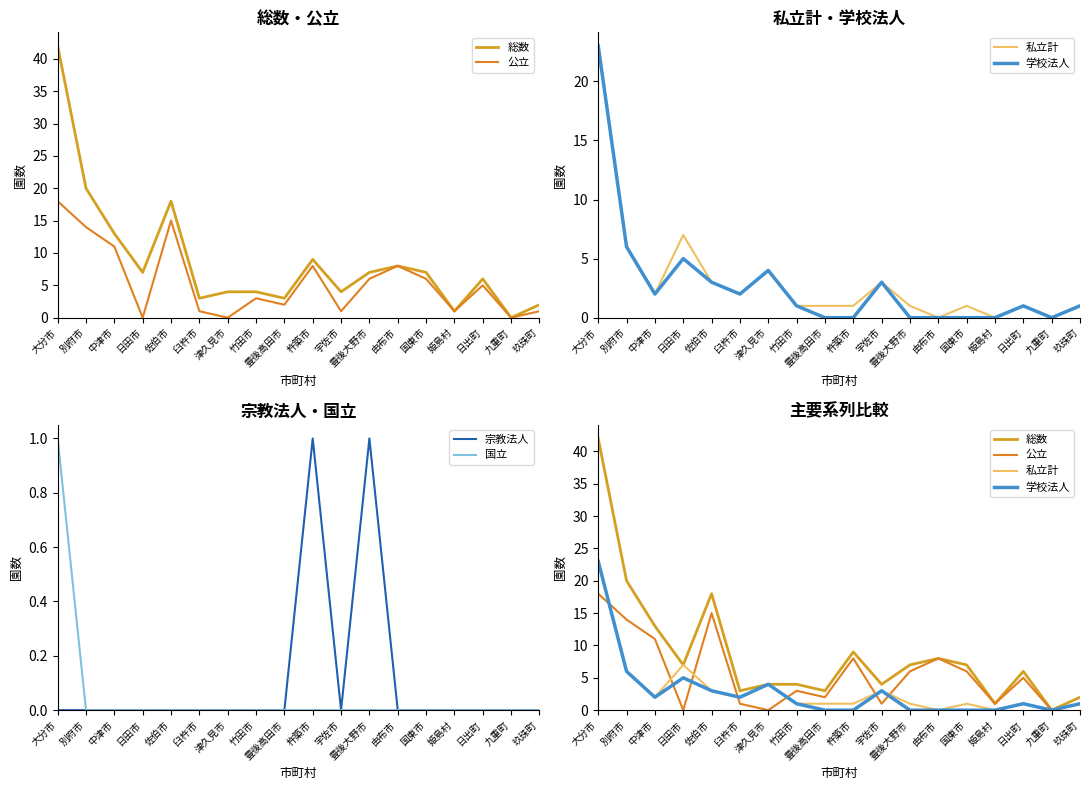

At which label is 学校法人 closest to 11?

別府市